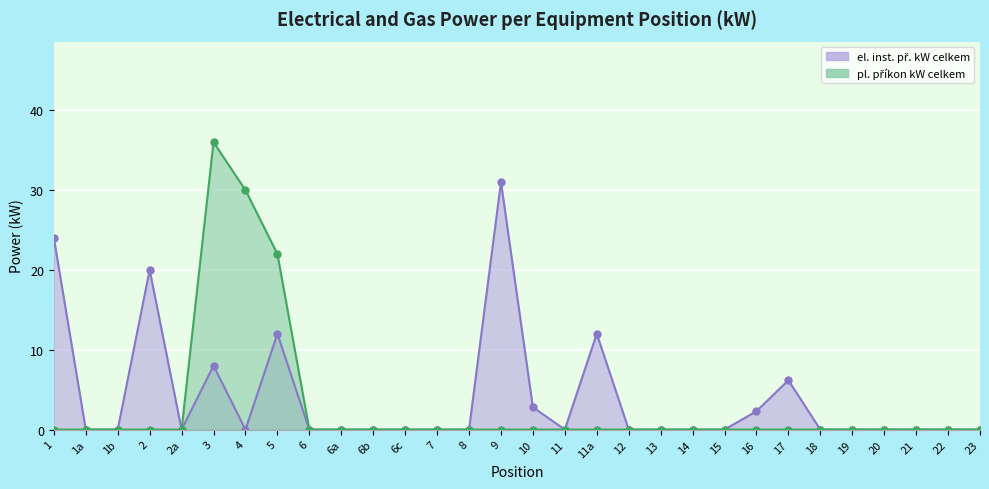

True or false: the data has more than 1 interior local peaks.

True